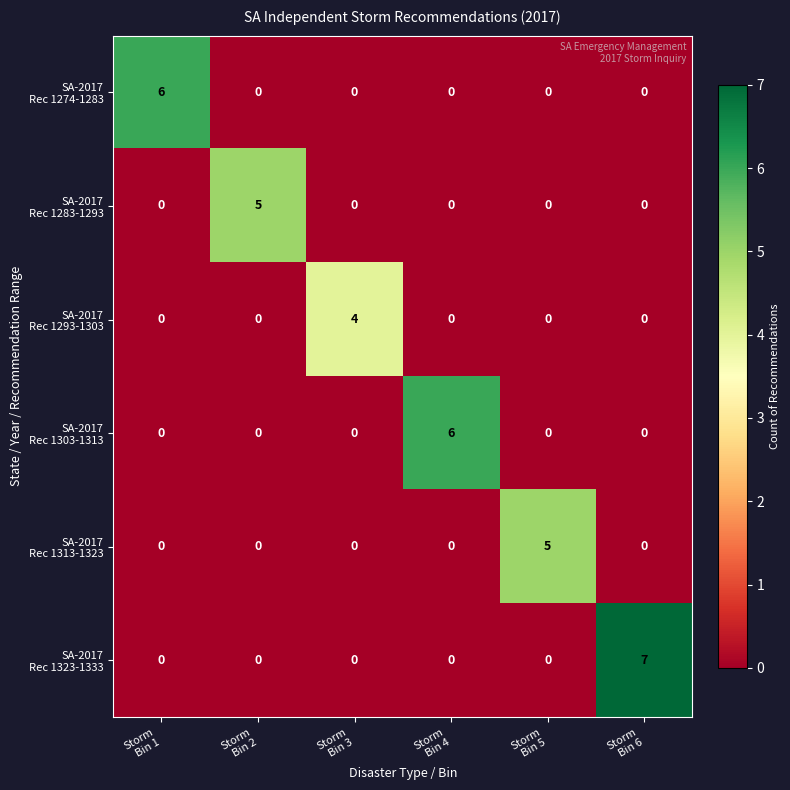

What is the maximum value shown in the chart?

7